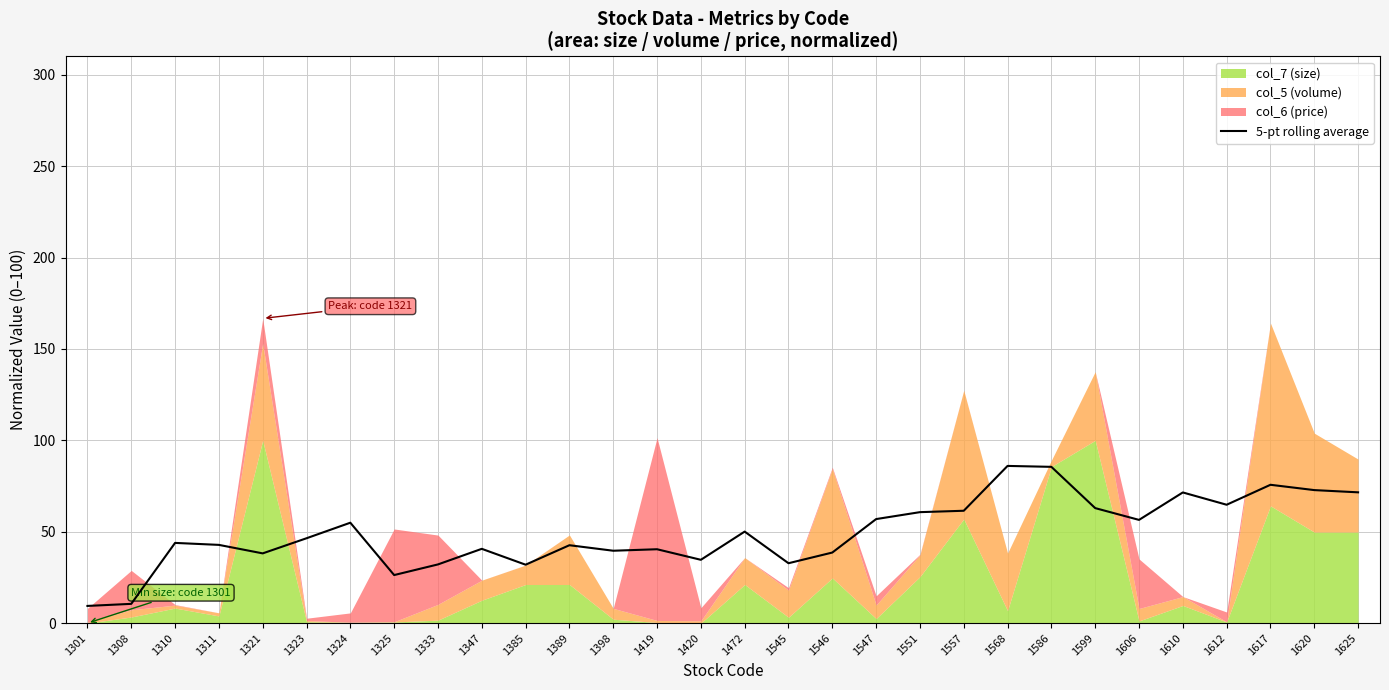

Does the chart display data point markers on the line(s)?

No